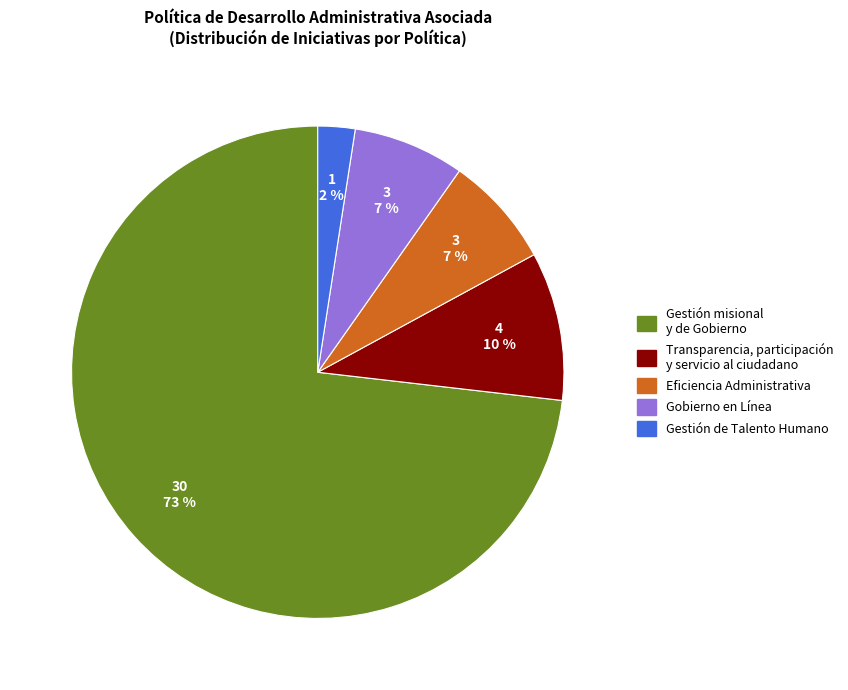

How many segments does this pie chart have?

5